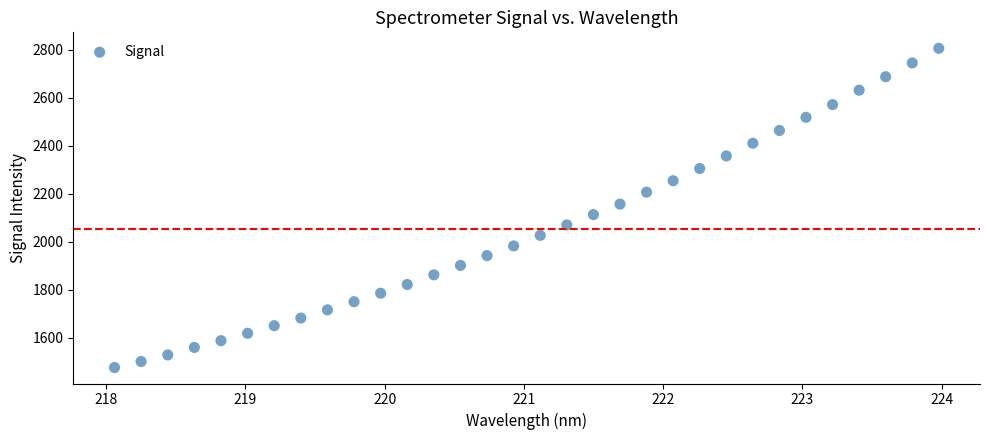

What is the range of X values (max minus min)?

5.9